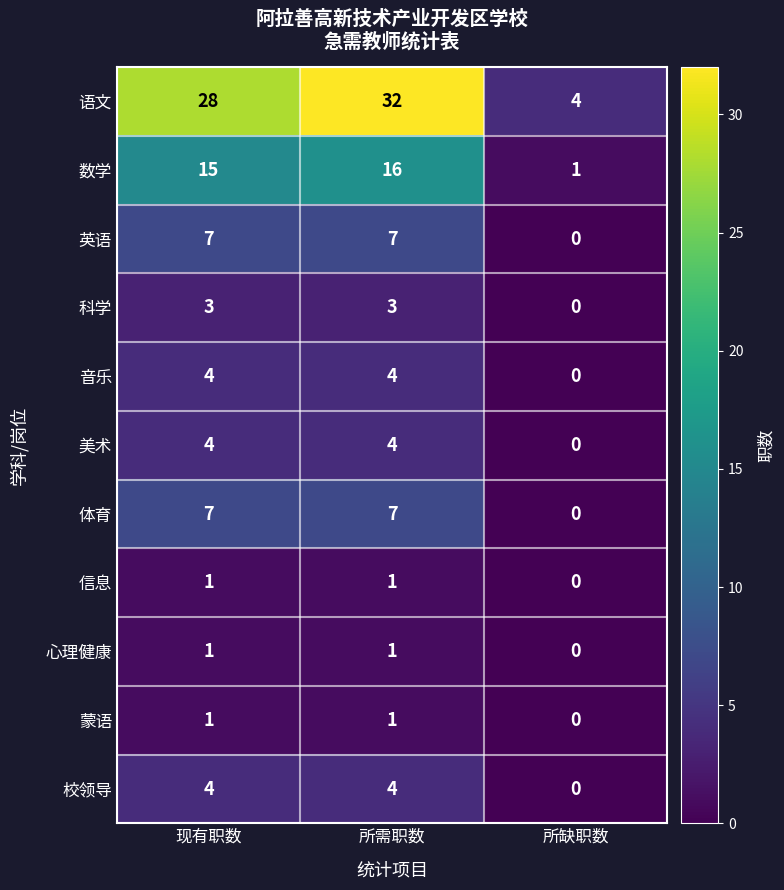

What is the average value of the 校领导 series?

3